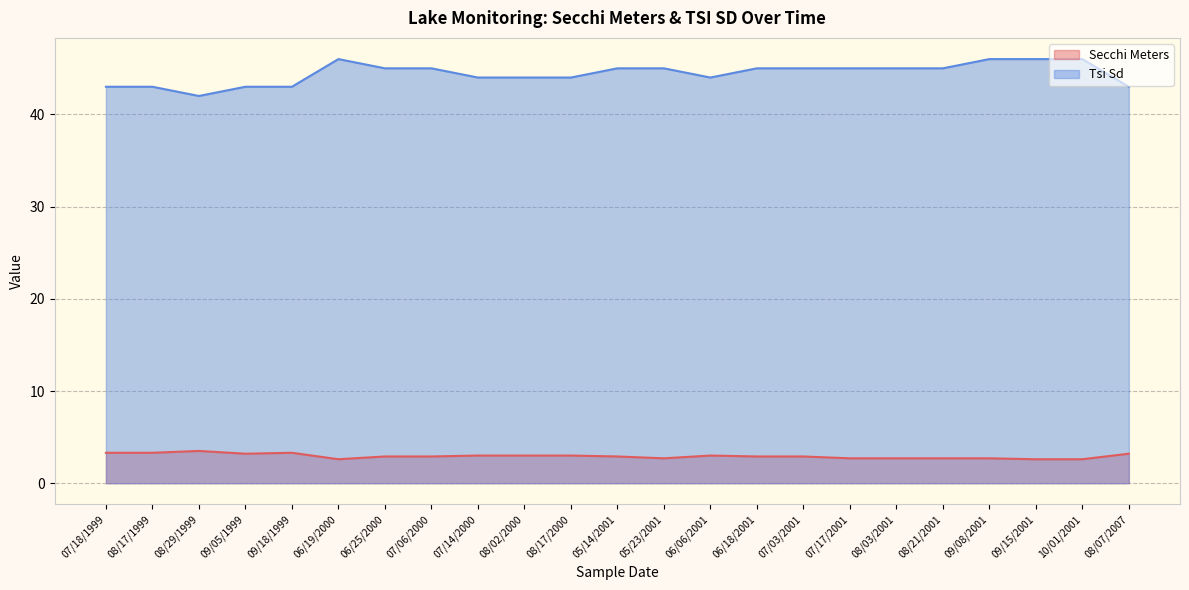

Which series has the widest spread of values?

Tsi Sd